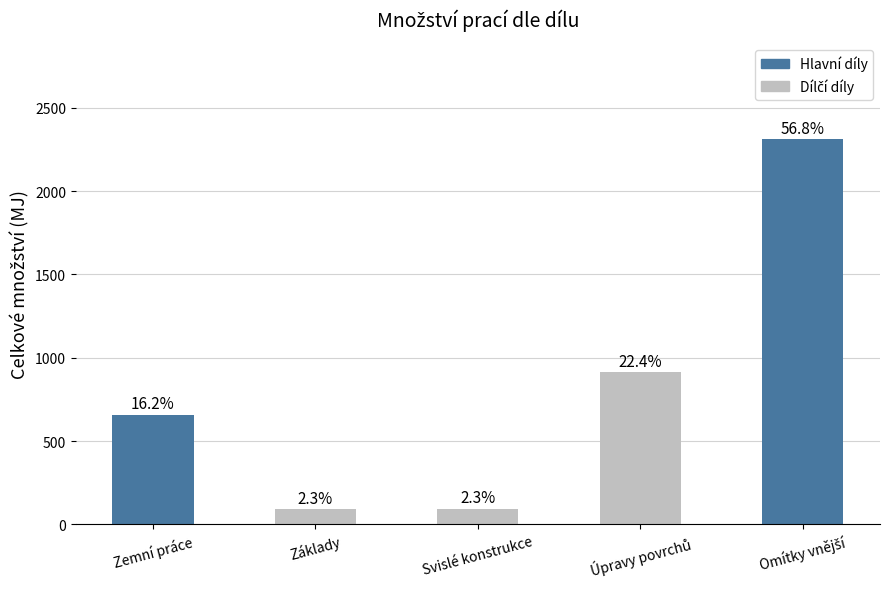

Between Zemní práce and Svislé konstrukce, which is larger?

Zemní práce